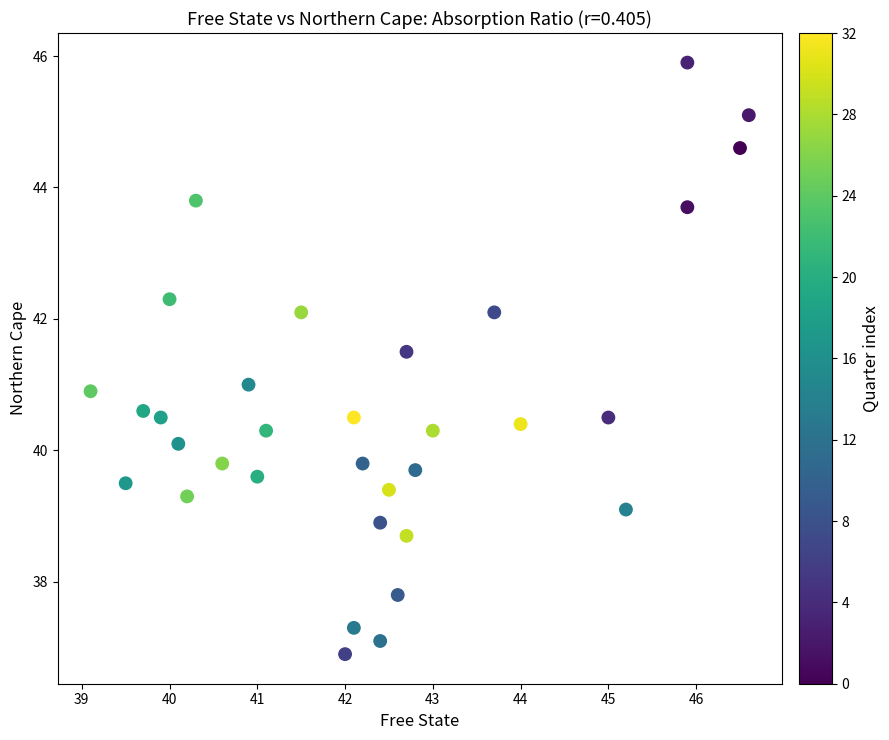

What is the range of Y values (max minus min)?

9.0